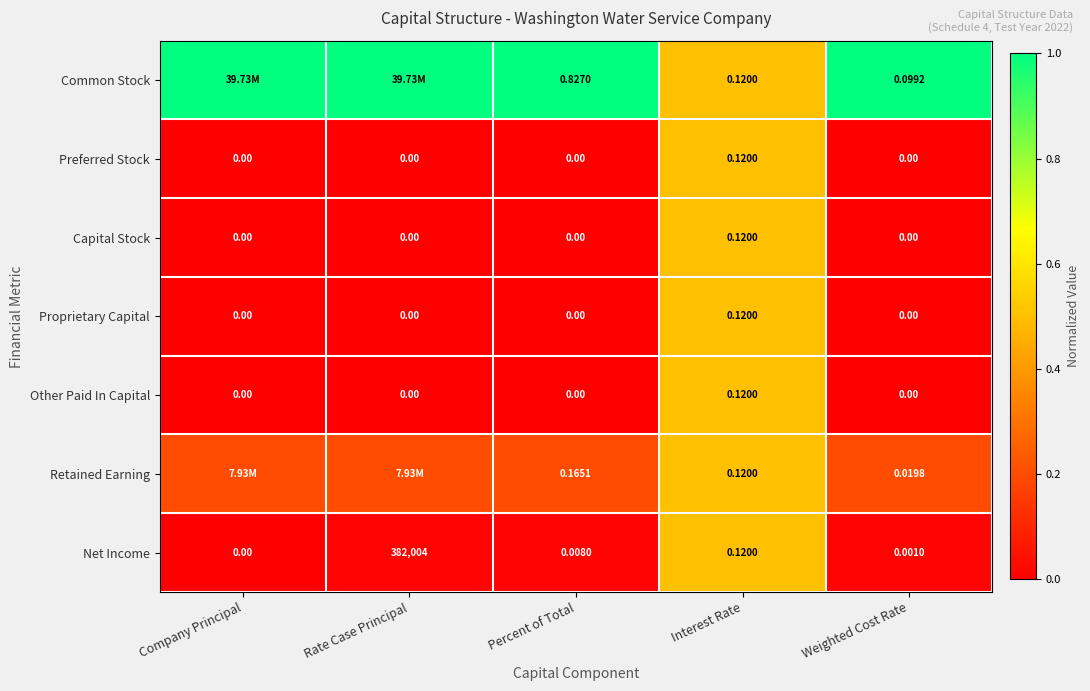

Which category has the lowest value in the Net Income series?

Company Principal